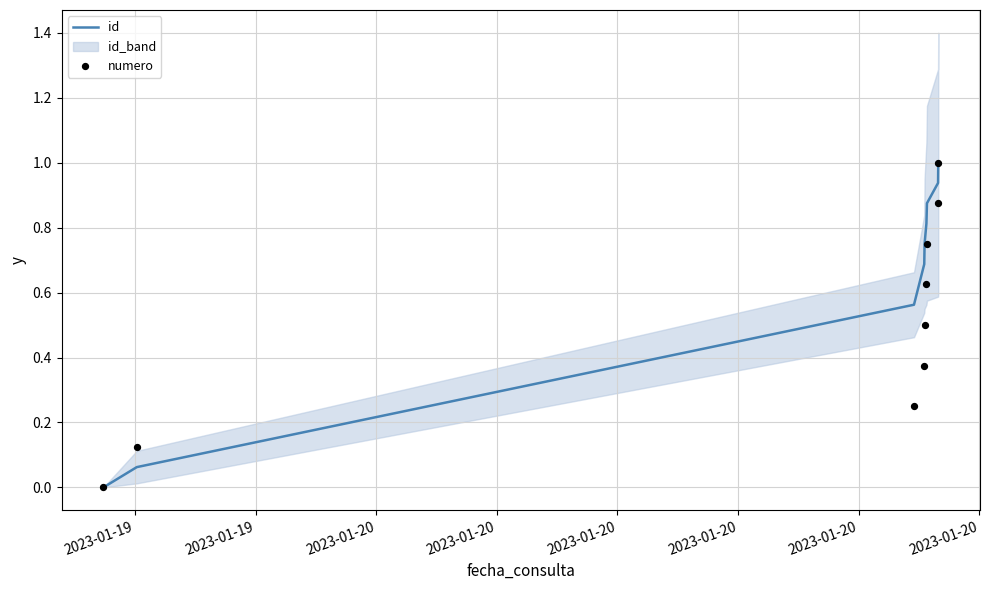

At how many categories does at least one series exceed 0?

8